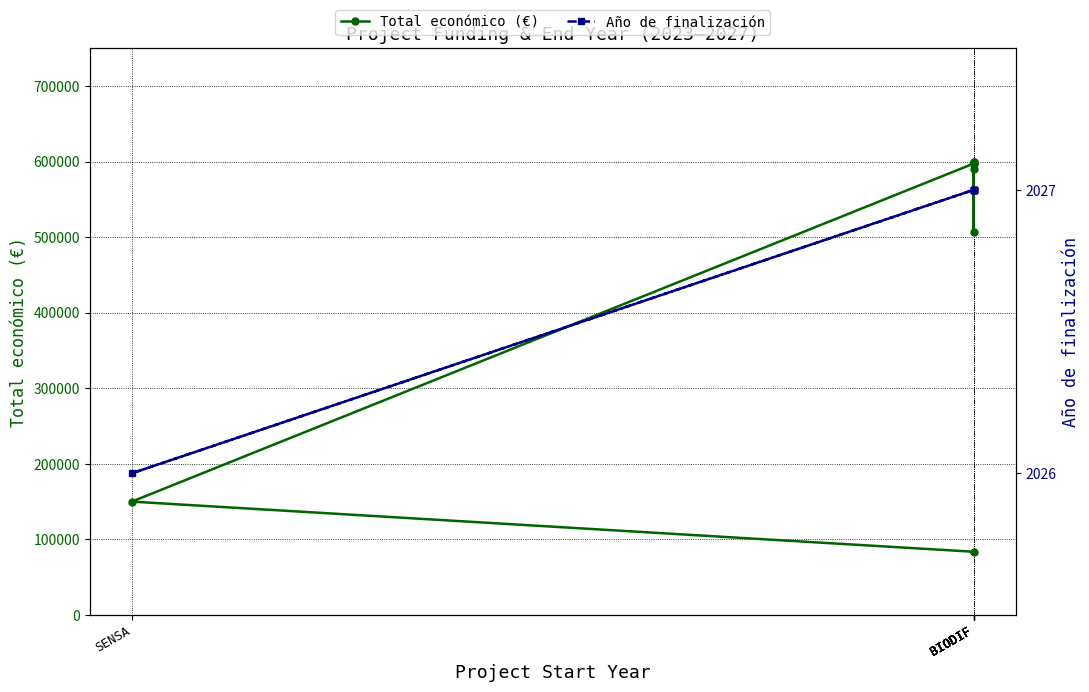

List the series in order of their peak value, lowest first.

Año de finalización, Total económico (€)